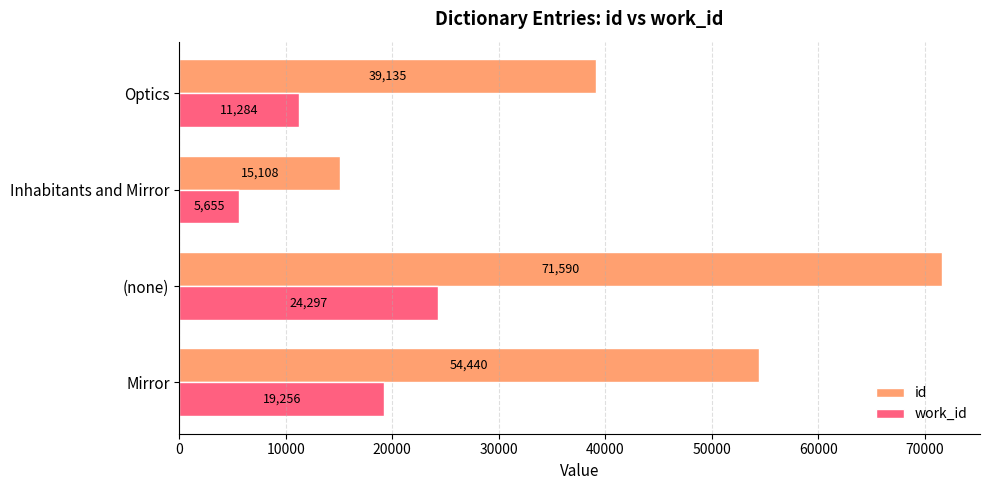

True or false: work_id has a value of 24297 at (none).

True